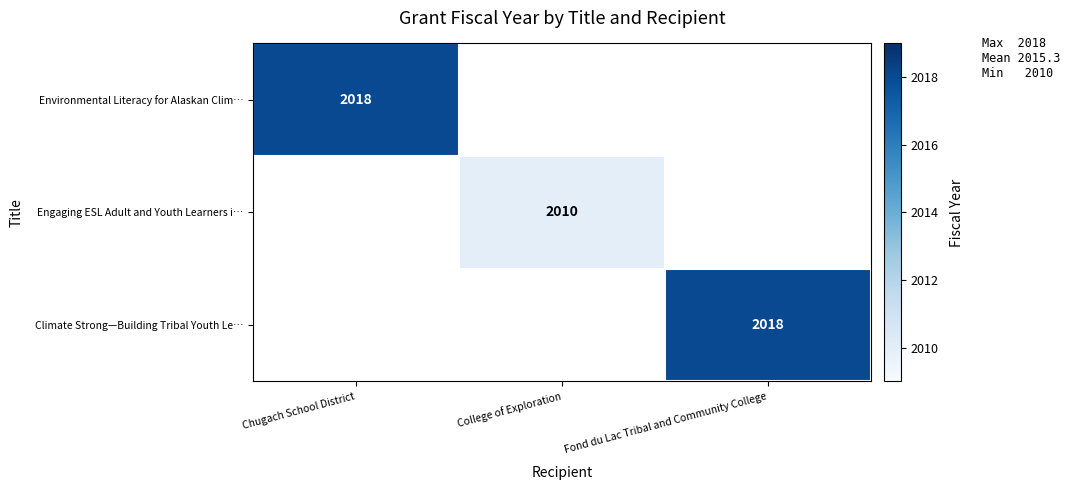

Which label corresponds to the largest value in the chart?

Chugach School District